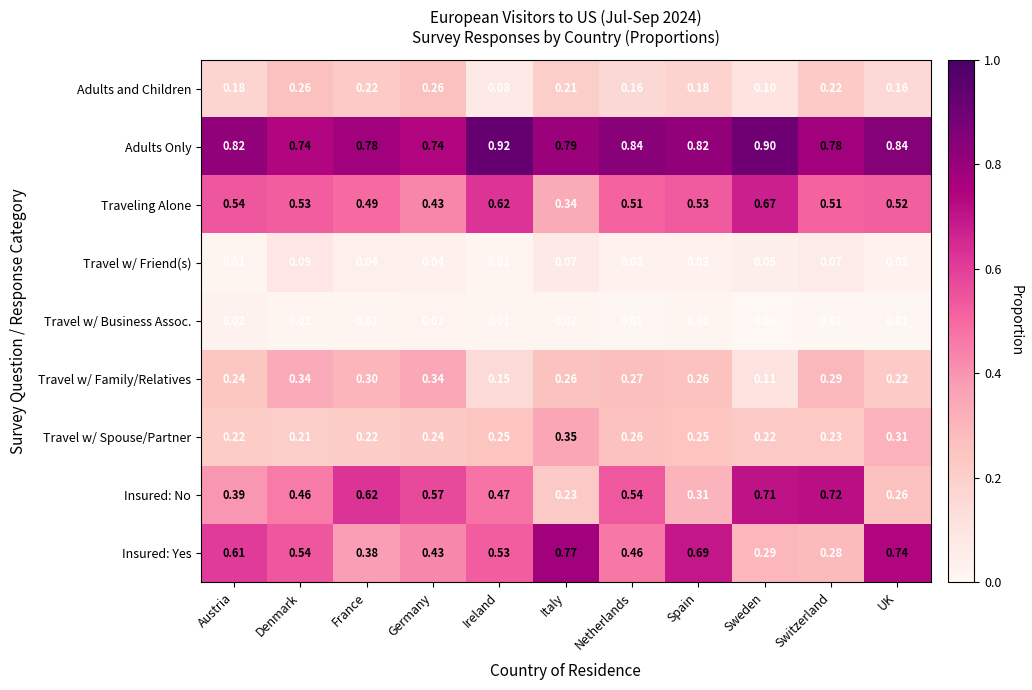

Rank the series by their maximum value, from highest to lowest.

Adults Only, Insured: Yes, Insured: No, Traveling Alone, Travel w/ Spouse/Partner, Travel w/ Family/Relatives, Adults and Children, Travel w/ Friend(s), Travel w/ Business Assoc.